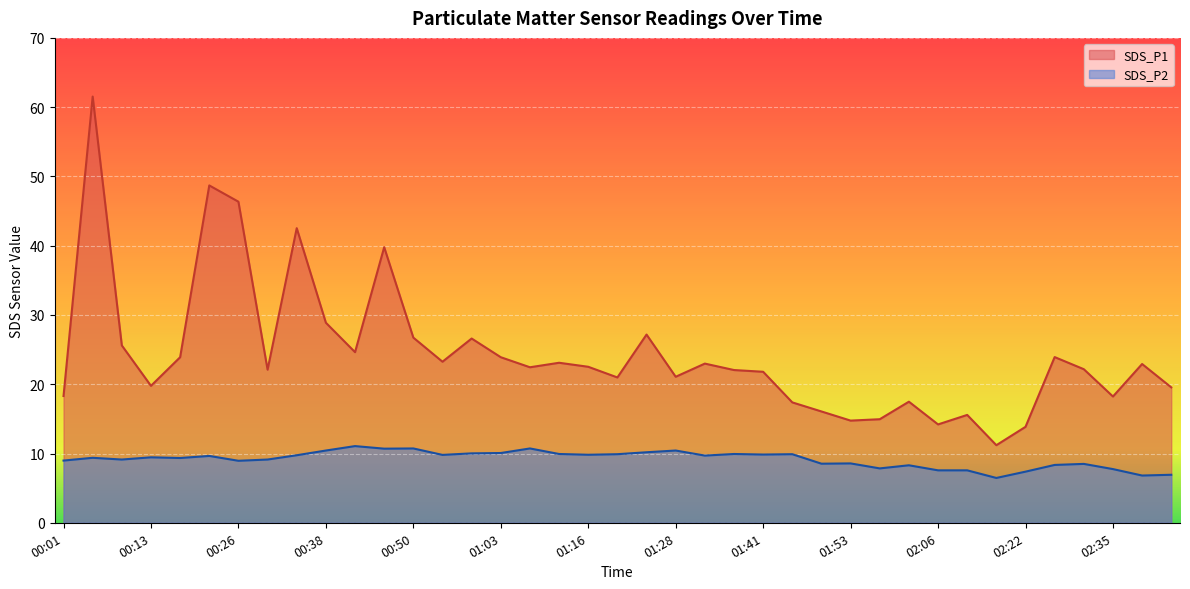

What is the sum of the SDS_P1 values at 00:38 and 00:42?

53.5